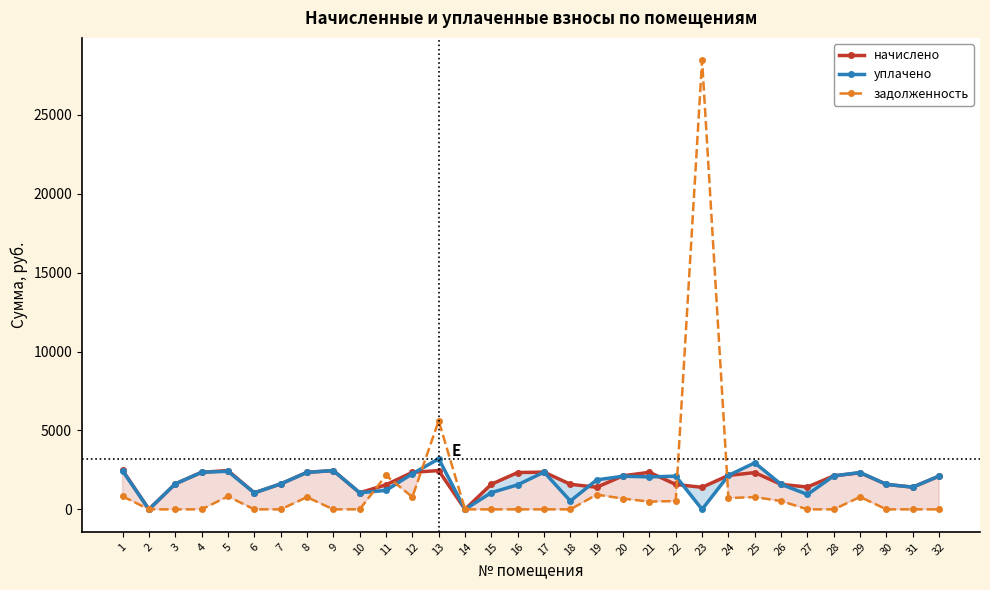

True or false: уплачено has more than 2 points higher than both neighbors.

True